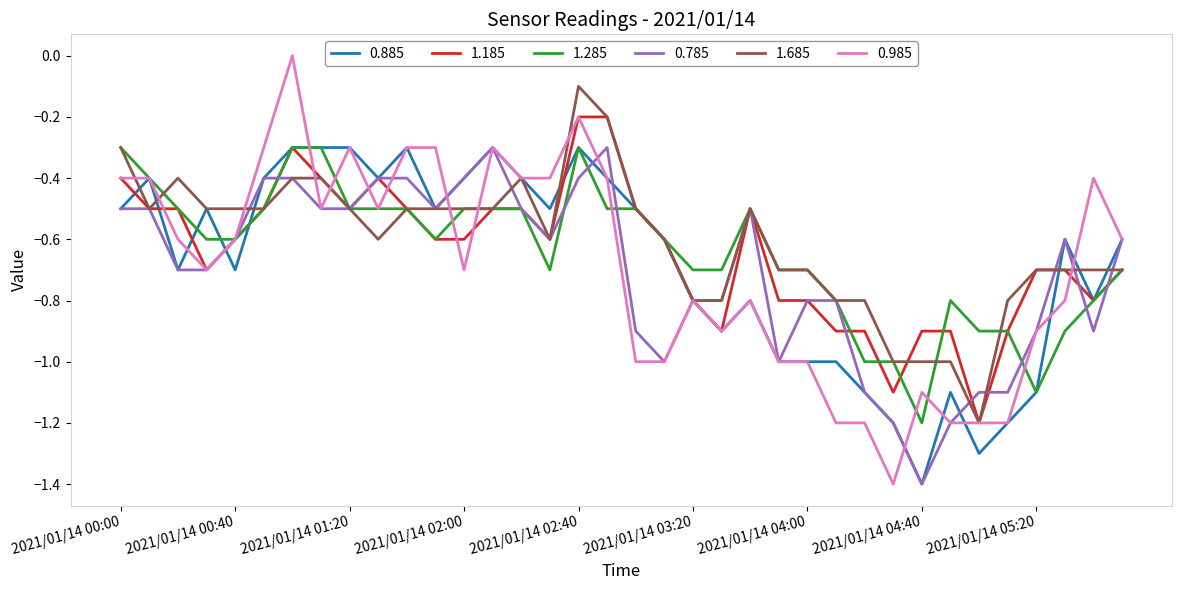

What is the lowest value of the 1.285 series?

-1.2